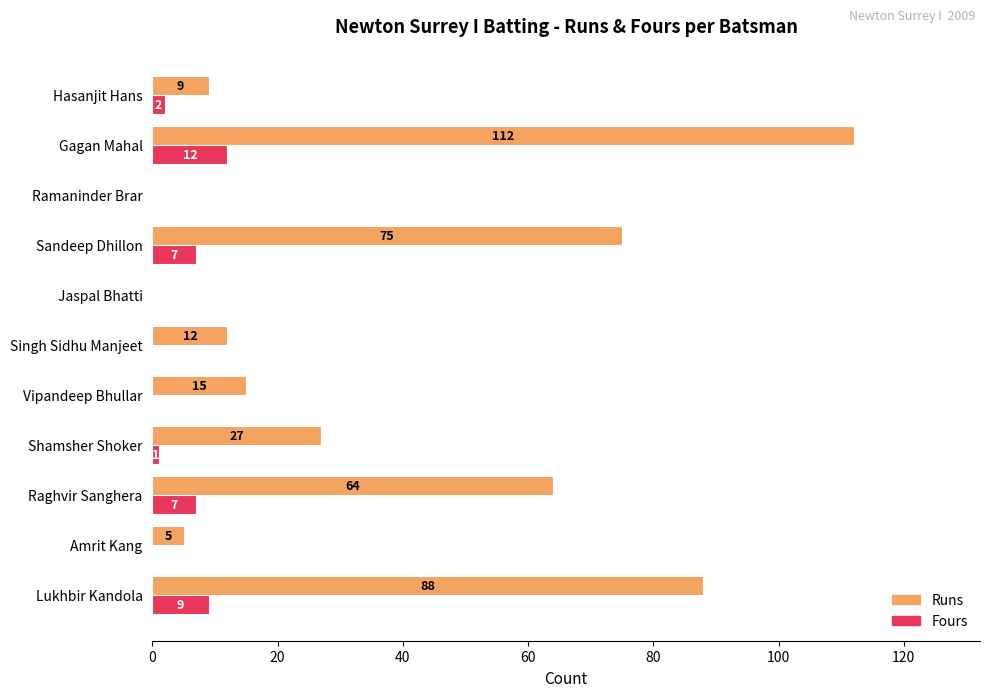

At which category is the sum across all series the highest?

Gagan Mahal